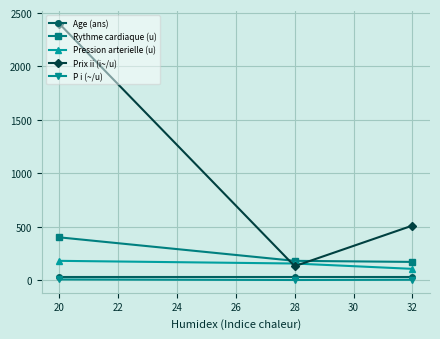

What is the sum of all Age (ans) values?

90.0